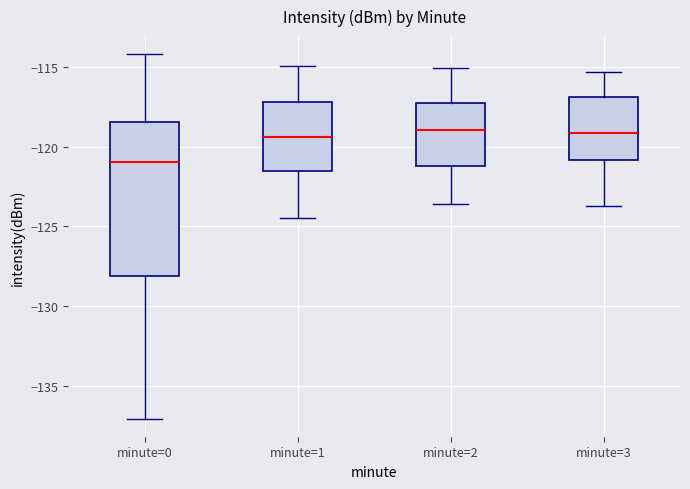

Which box is the tallest, from its lower edge to its upper edge?

minute=0